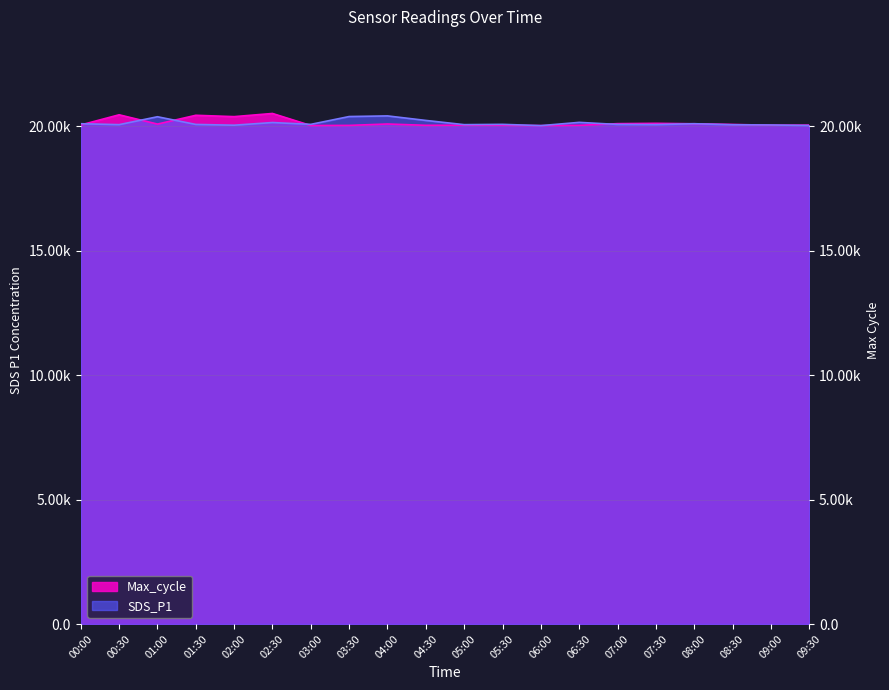

How many data points in Max_cycle are above 20067?

9